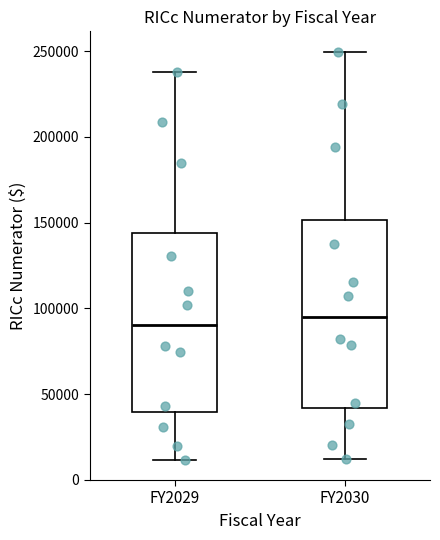

Reading left to right, read every box against the y-axis: the position of its median line, the range the box covers, and the ends of its whiskers. The values are not printed on the chart, so give them approximately, as read against the axis.

FY2029: median 90000, box 40000 to 145000, whiskers 10000 to 240000
FY2030: median 95000, box 40000 to 150000, whiskers 10000 to 250000